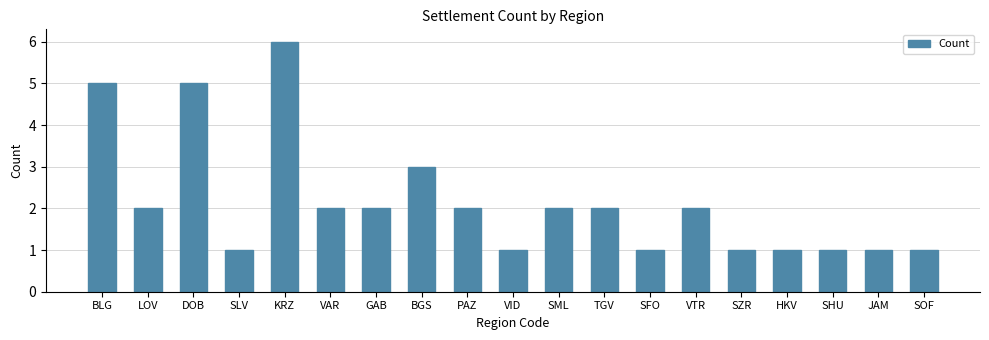

How many values are between 1 and 2?

15